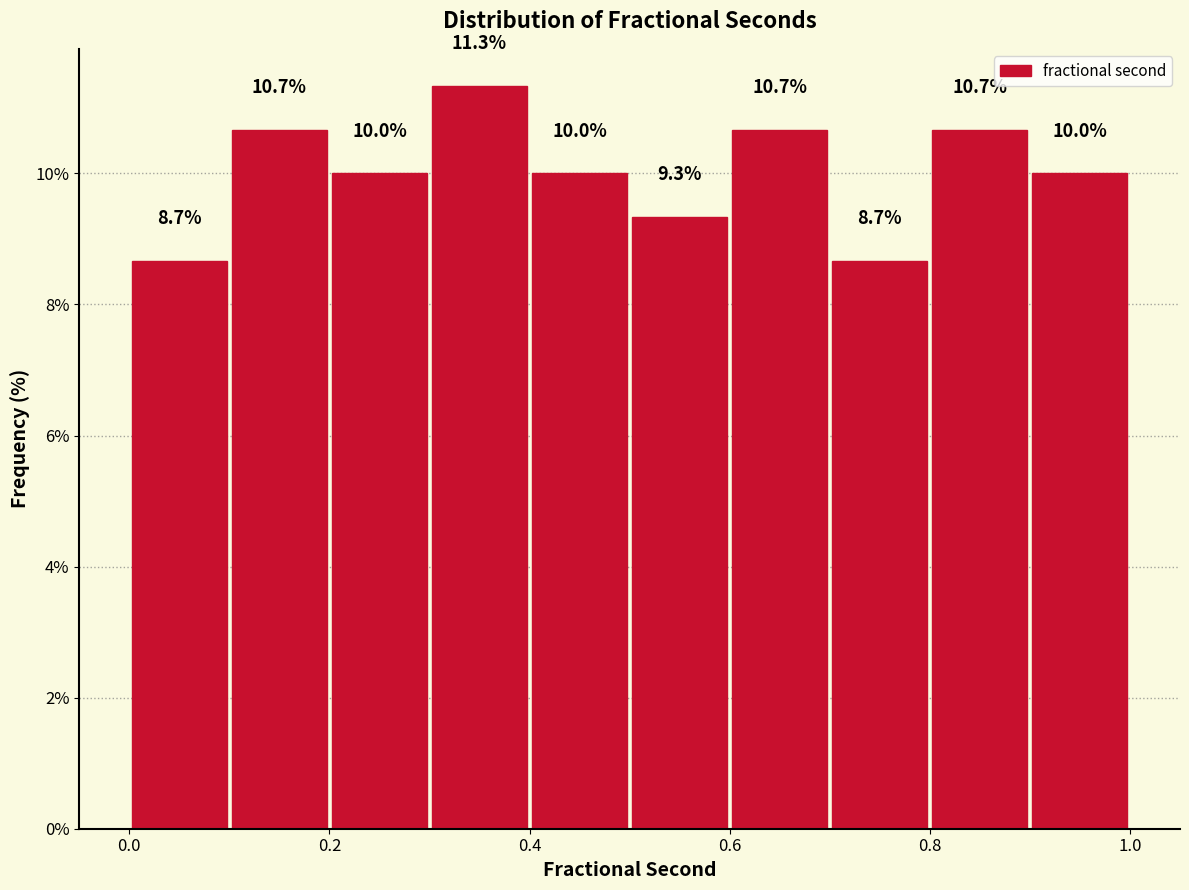

Reading left to right, list every bar in this chart as the range it spans on the x-axis followed by its height.

0.0 to 0.1: 8.7
0.1 to 0.2: 10.7
0.2 to 0.3: 10.0
0.3 to 0.4: 11.3
0.4 to 0.5: 10.0
0.5 to 0.6: 9.3
0.6 to 0.7: 10.7
0.7 to 0.8: 8.7
0.8 to 0.9: 10.7
0.9 to 1.0: 10.0